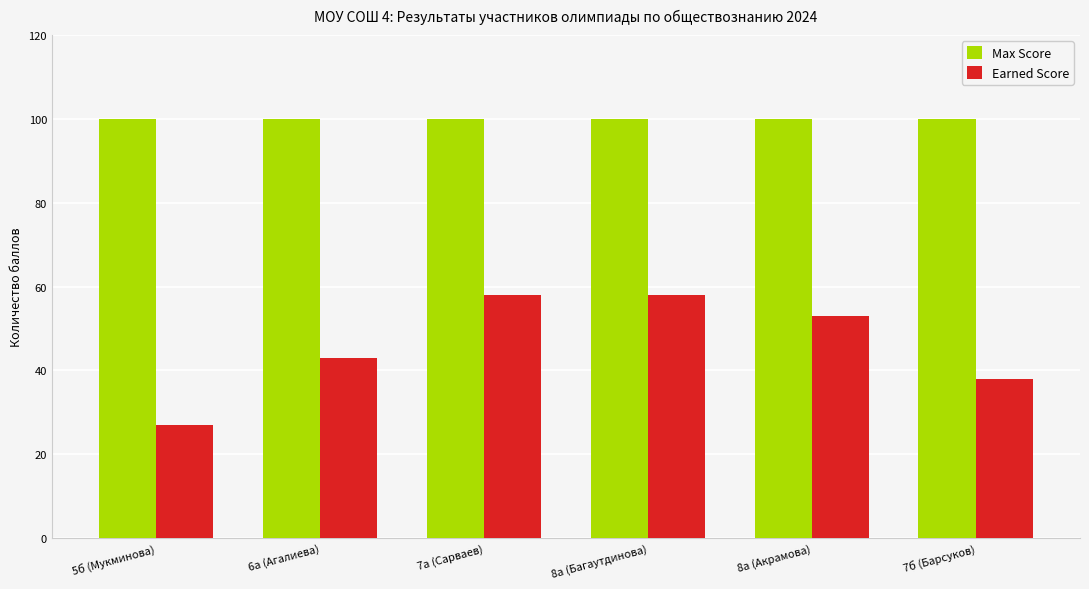

The value of Earned Score at 7б (Барсуков) is 38. True or false?

True